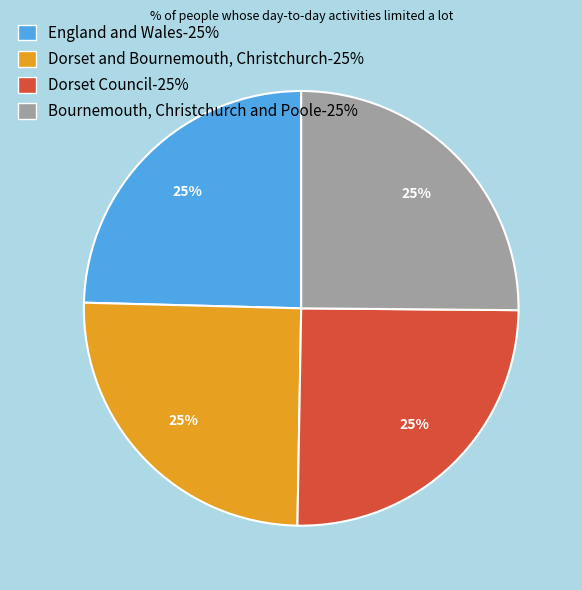

How many slices are in this pie chart?

4